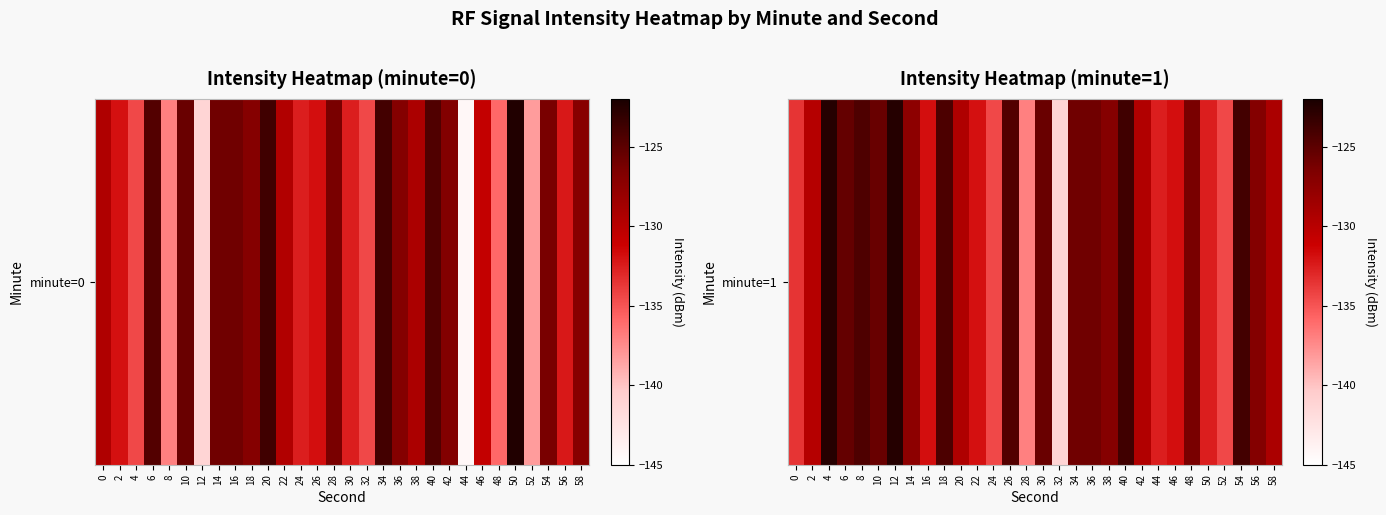

List the labels in order of value, largest first.

4, 12, 40, 54, 18, 8, 26, 6, 10, 30, 34, 36, 48, 56, 38, 14, 58, 20, 42, 2, 16, 46, 22, 44, 50, 0, 52, 24, 28, 32